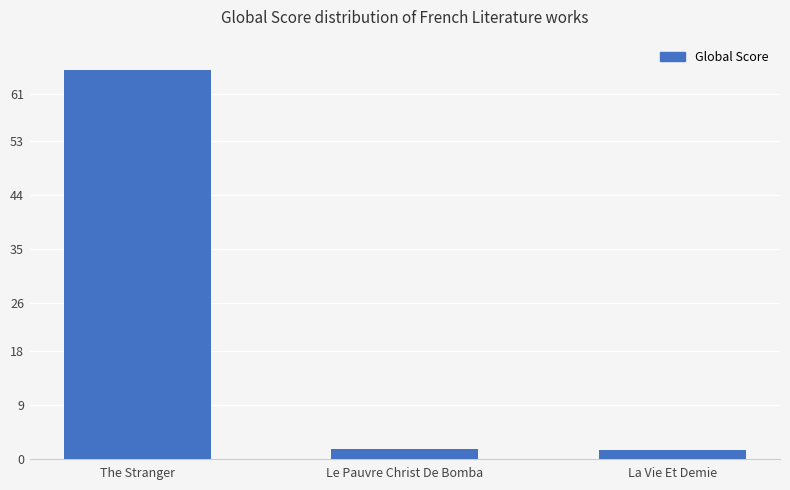

What is the sum of all values?

68.2